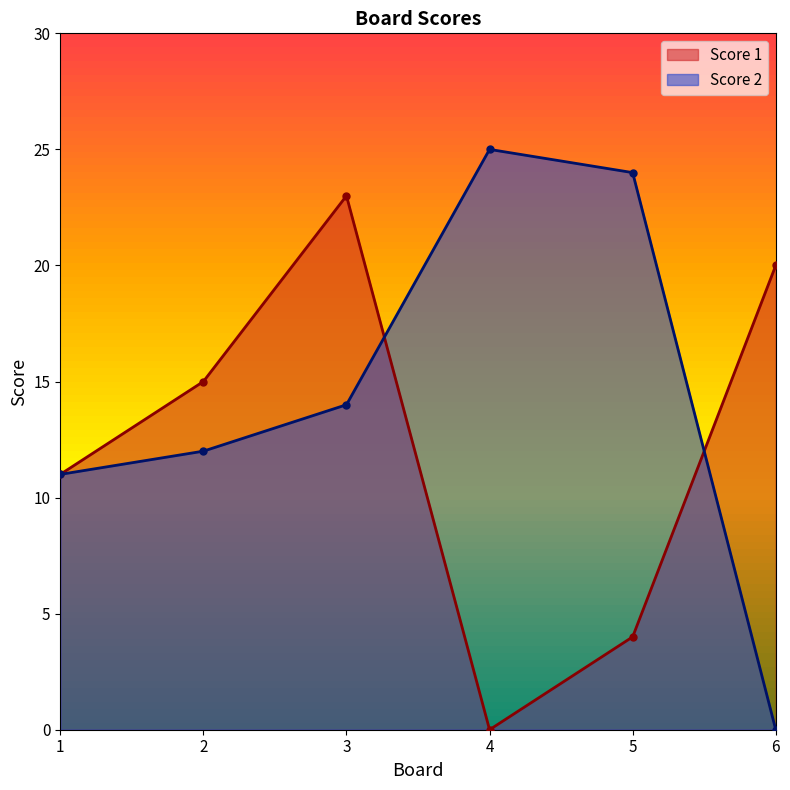

List the series in order of their peak value, highest first.

Score 2, Score 1